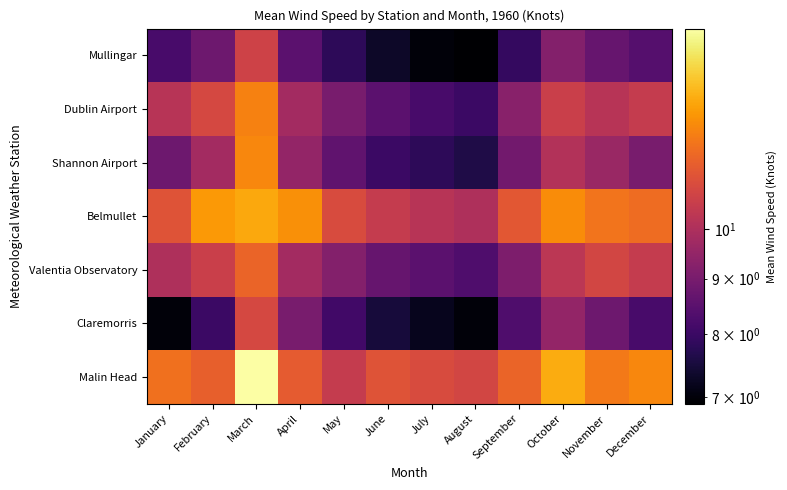

At which category is the sum across all series the highest?

March